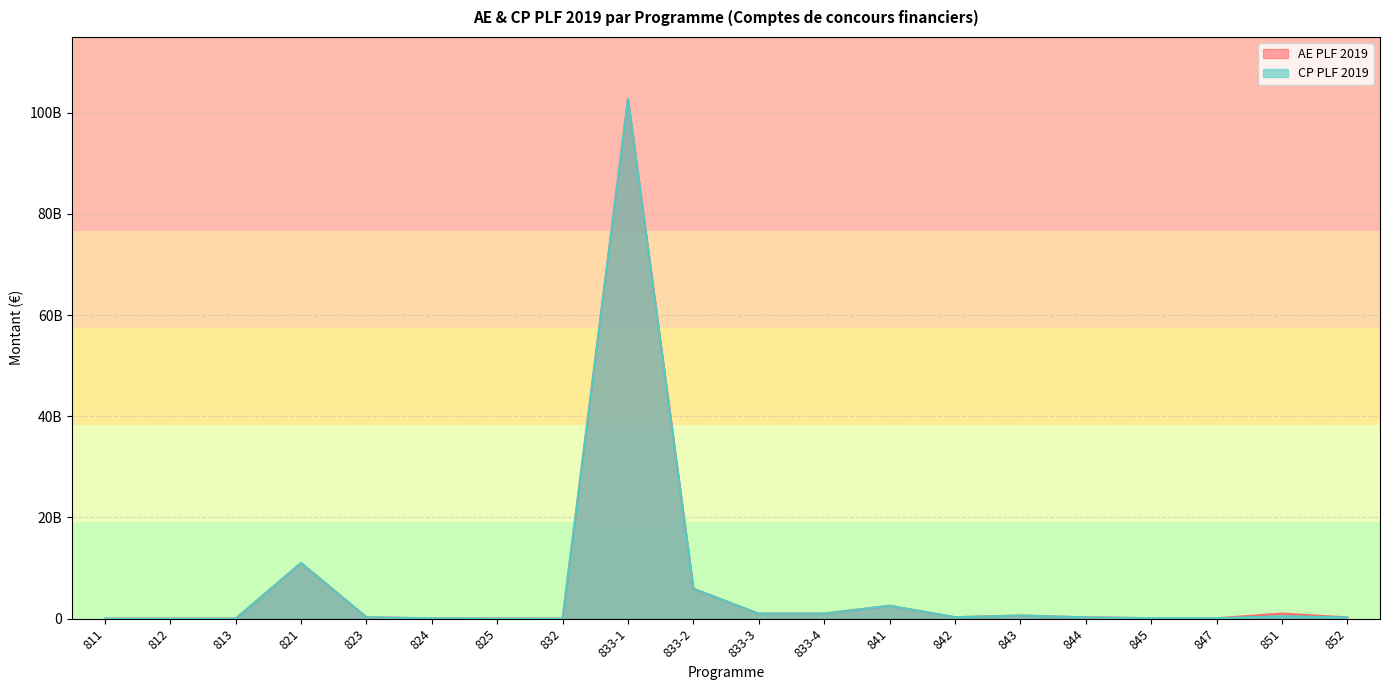

How many values in the CP PLF 2019 series are below 268800000?

10